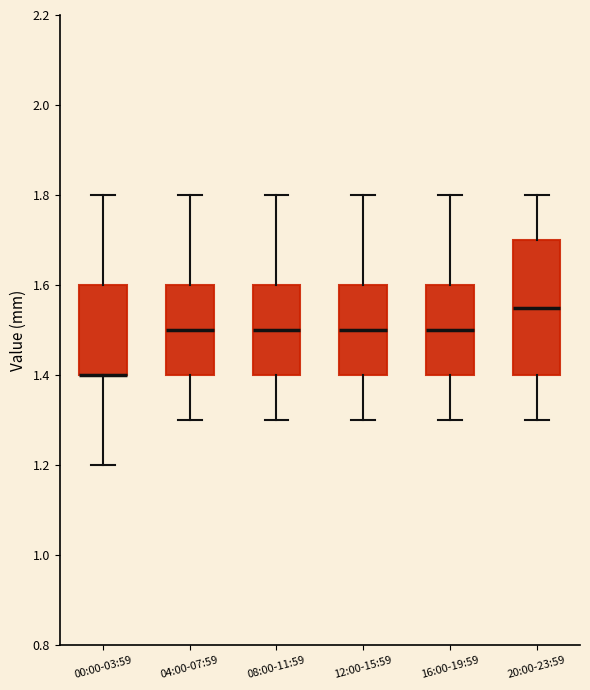

Reading left to right, transcribe this box plot: for each box, give where its median line is, the range the box spans, and where its two whiskers end, as read against the y-axis. The values are not printed on the chart, so give them approximately, as read against the axis.

00:00-03:59: median 1.40 (drawn on the box's lower edge), box 1.40 to 1.60, whiskers 1.20 to 1.80
04:00-07:59: median 1.50, box 1.40 to 1.60, whiskers 1.30 to 1.80
08:00-11:59: median 1.50, box 1.40 to 1.60, whiskers 1.30 to 1.80
12:00-15:59: median 1.50, box 1.40 to 1.60, whiskers 1.30 to 1.80
16:00-19:59: median 1.50, box 1.40 to 1.60, whiskers 1.30 to 1.80
20:00-23:59: median 1.56, box 1.40 to 1.70, whiskers 1.30 to 1.80